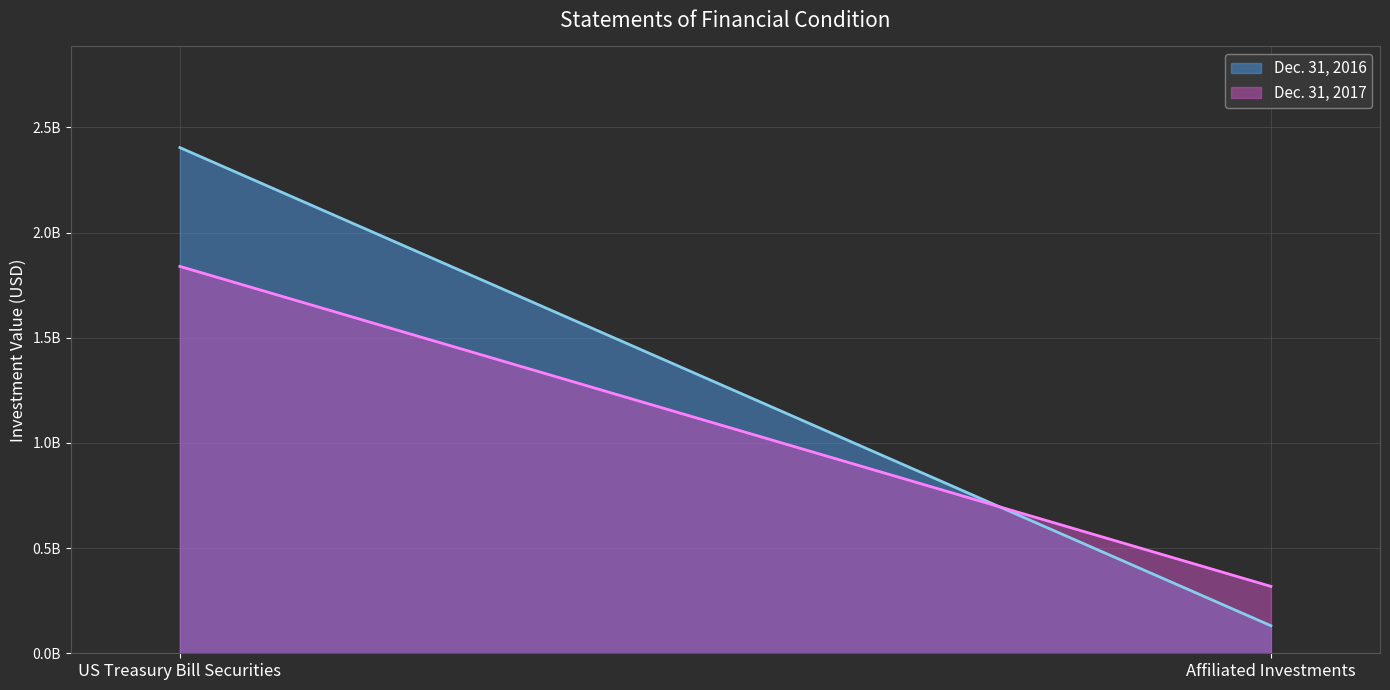

What is the label of the 1st point from the left?

US Treasury Bill Securities